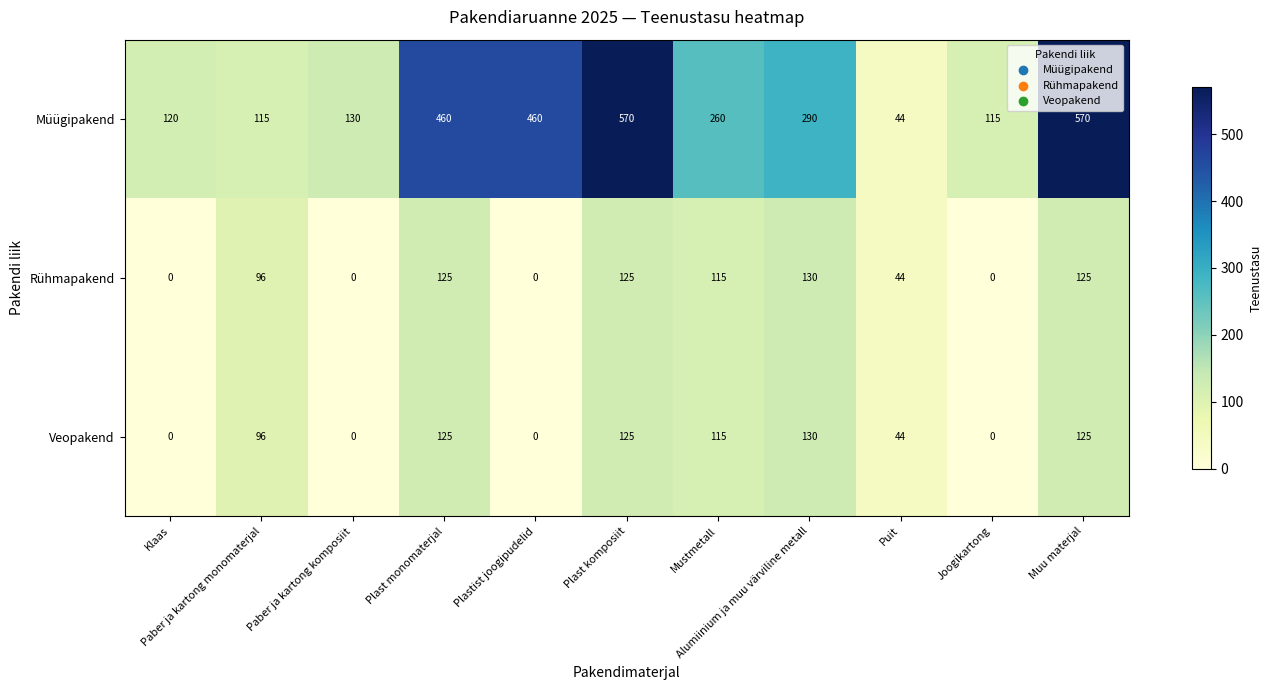

What is the highest value of the Rühmapakend series?

130